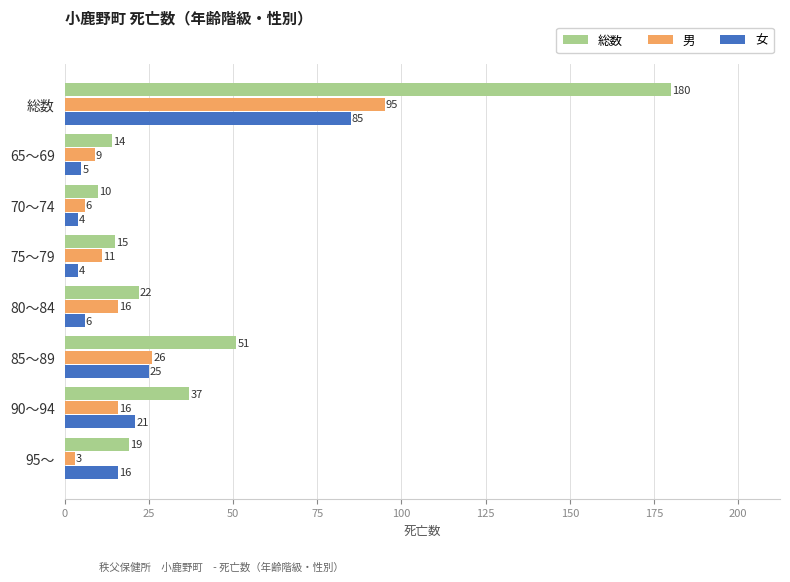

Where is 女 nearest to the value 44?

85～89